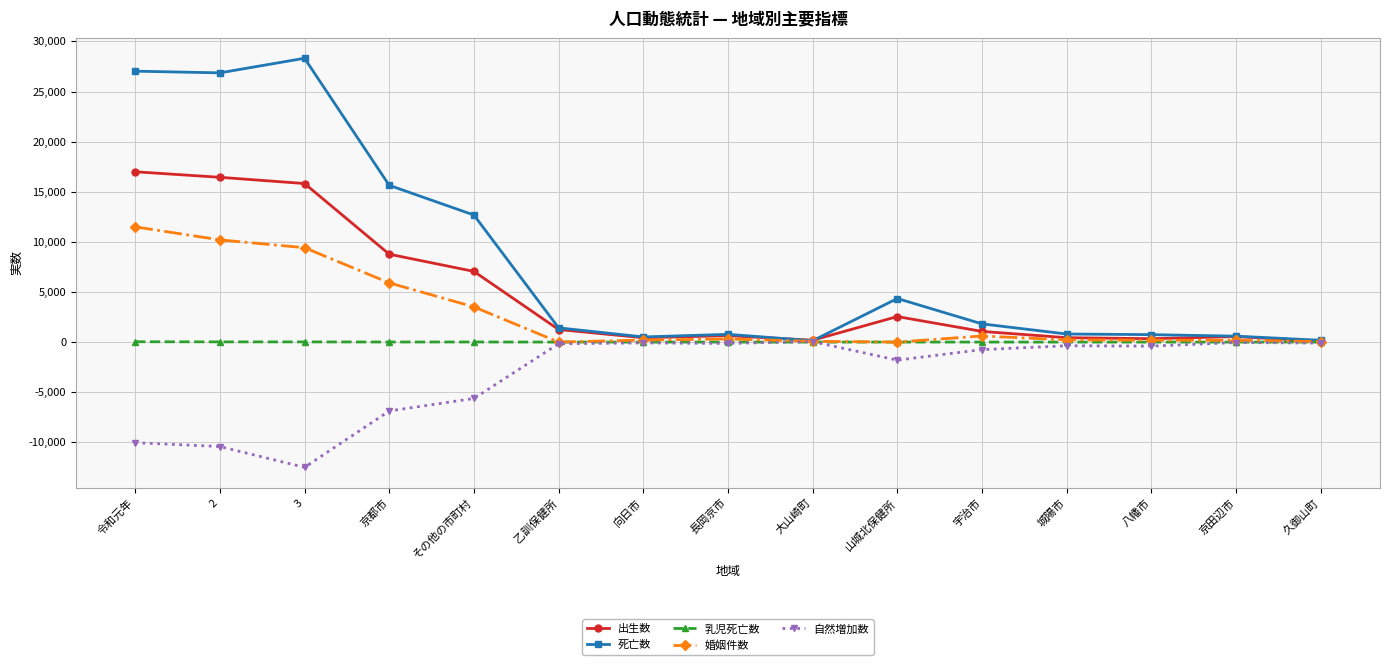

Where is the first local maximum for 死亡数?

3